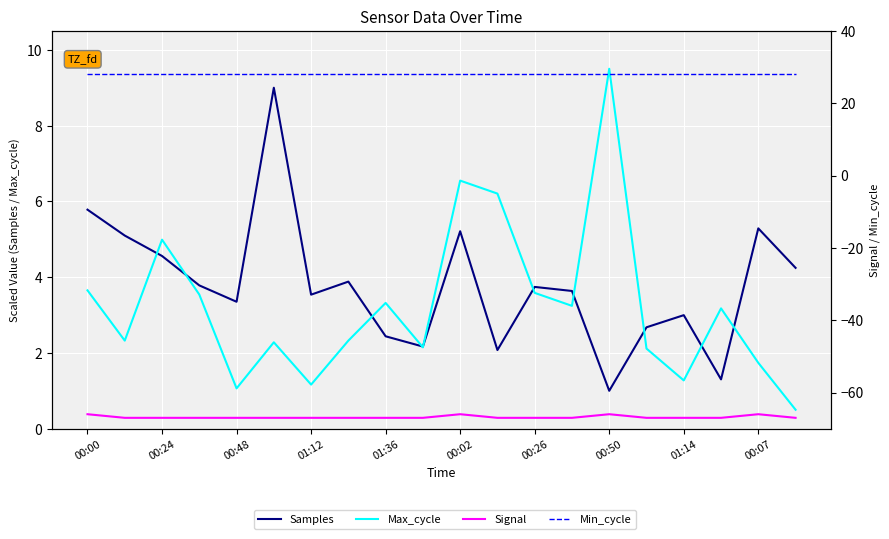

Reading left to right, extract all data points from this chart.

Samples: 5.8	5.1	4.6	3.8	3.4	9.0	3.5	3.9	2.4	2.2	5.2	2.1	3.7	3.6	1.0	2.7	3.0	1.3	5.3	4.2
Max_cycle: 3.7	2.3	5.0	3.5	1.1	2.3	1.2	2.3	3.3	2.1	6.5	6.2	3.6	3.2	9.5	2.1	1.3	3.2	1.7	0.5
Signal: -66.0	-67.0	-67.0	-67.0	-67.0	-67.0	-67.0	-67.0	-67.0	-67.0	-66.0	-67.0	-67.0	-67.0	-66.0	-67.0	-67.0	-67.0	-66.0	-67.0
Min_cycle: 28.0	28.0	28.0	28.0	28.0	28.0	28.0	28.0	28.0	28.0	28.0	28.0	28.0	28.0	28.0	28.0	28.0	28.0	28.0	28.0